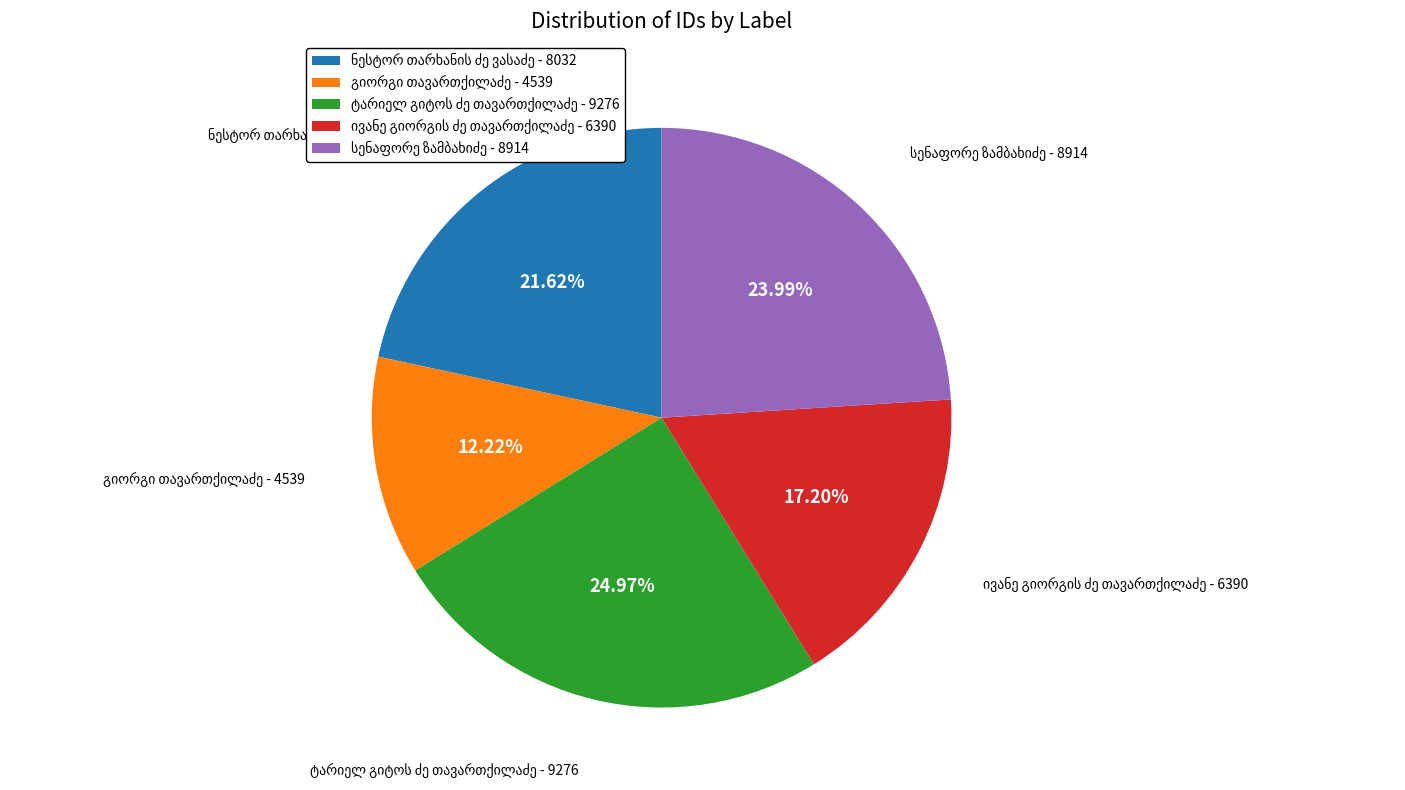

Is there any slice that represents more than half of the pie?

No